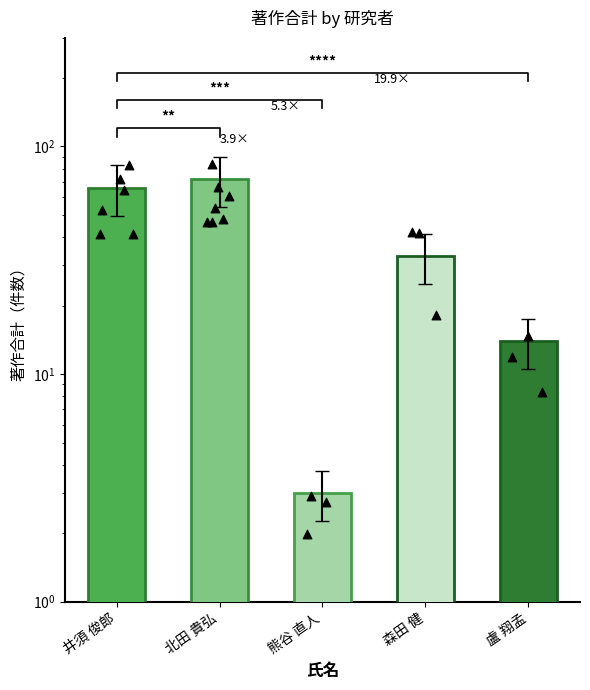

What is the change in value from 北田 貴弘 to 熊谷 直人?

-69